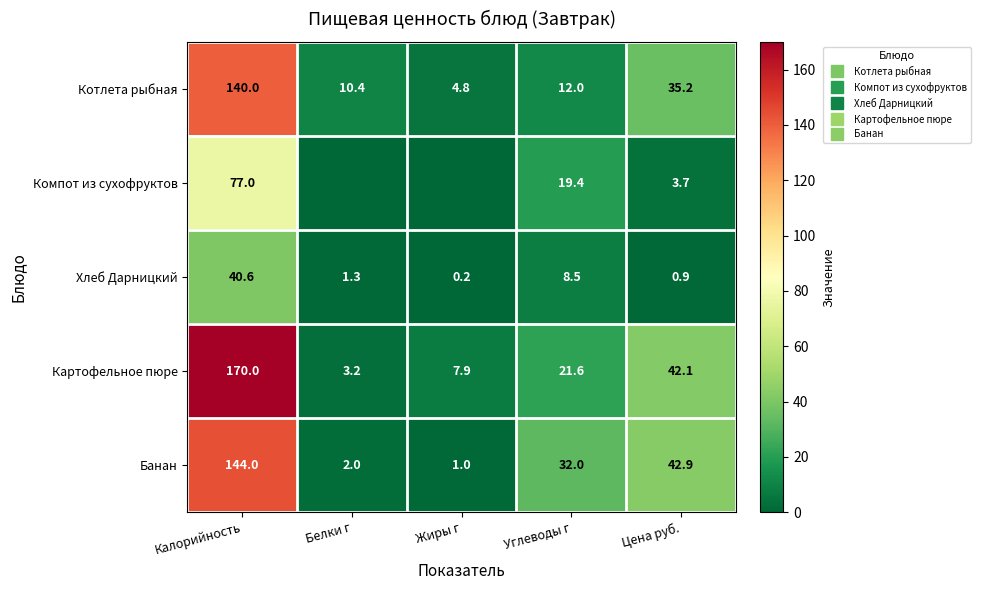

What is the sum of all Компот из сухофруктов values?

100.1